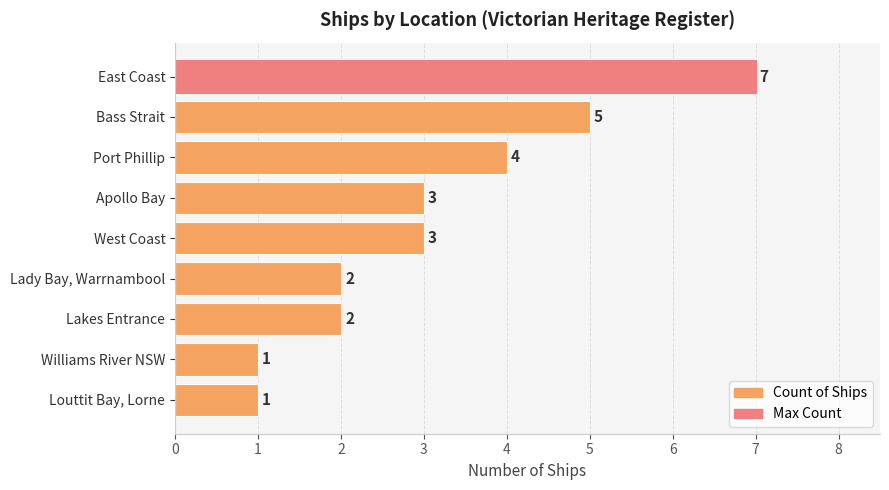

The value at Apollo Bay is 5. True or false?

False